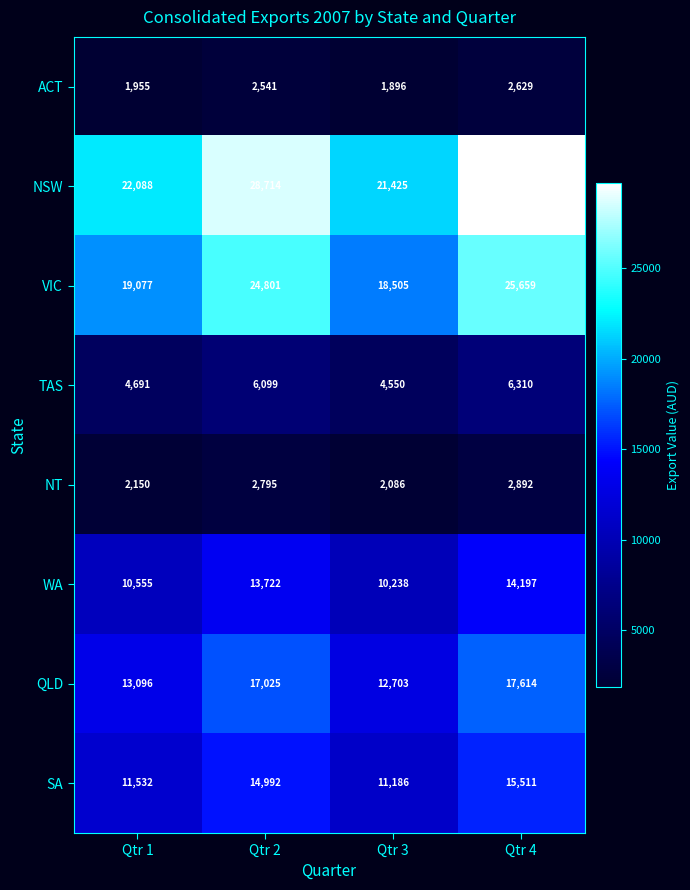

Which series has the largest total across all categories?

NSW